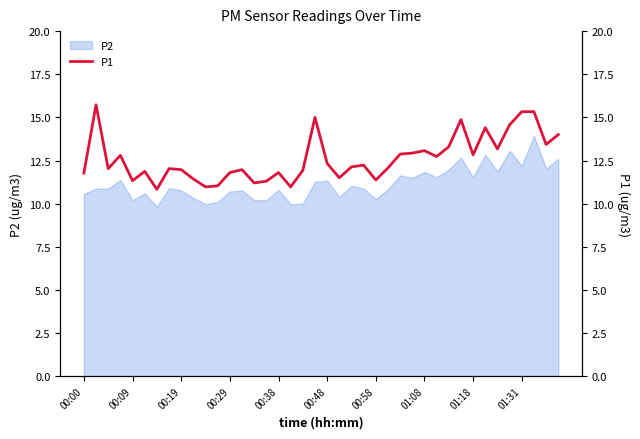

How many values are below 12?

17